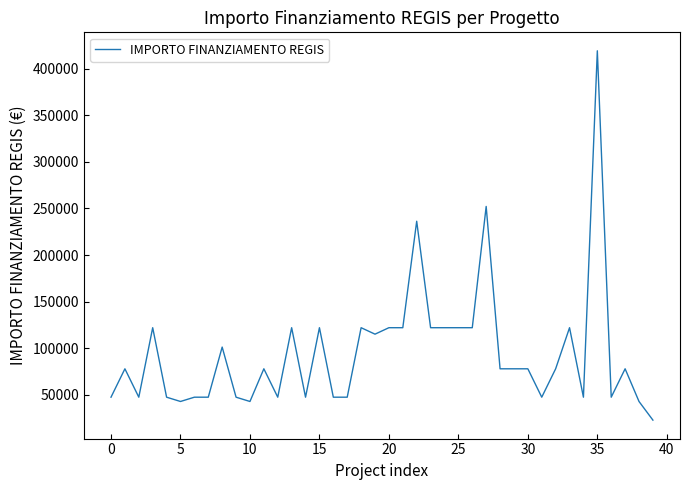

What is the maximum value shown in the chart?

419124